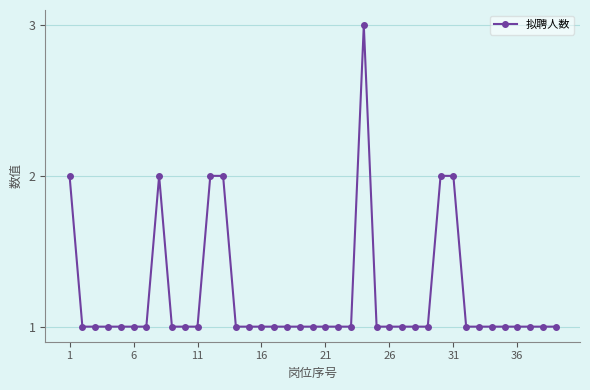

True or false: there are more than 0 points higher than both neighbors.

True